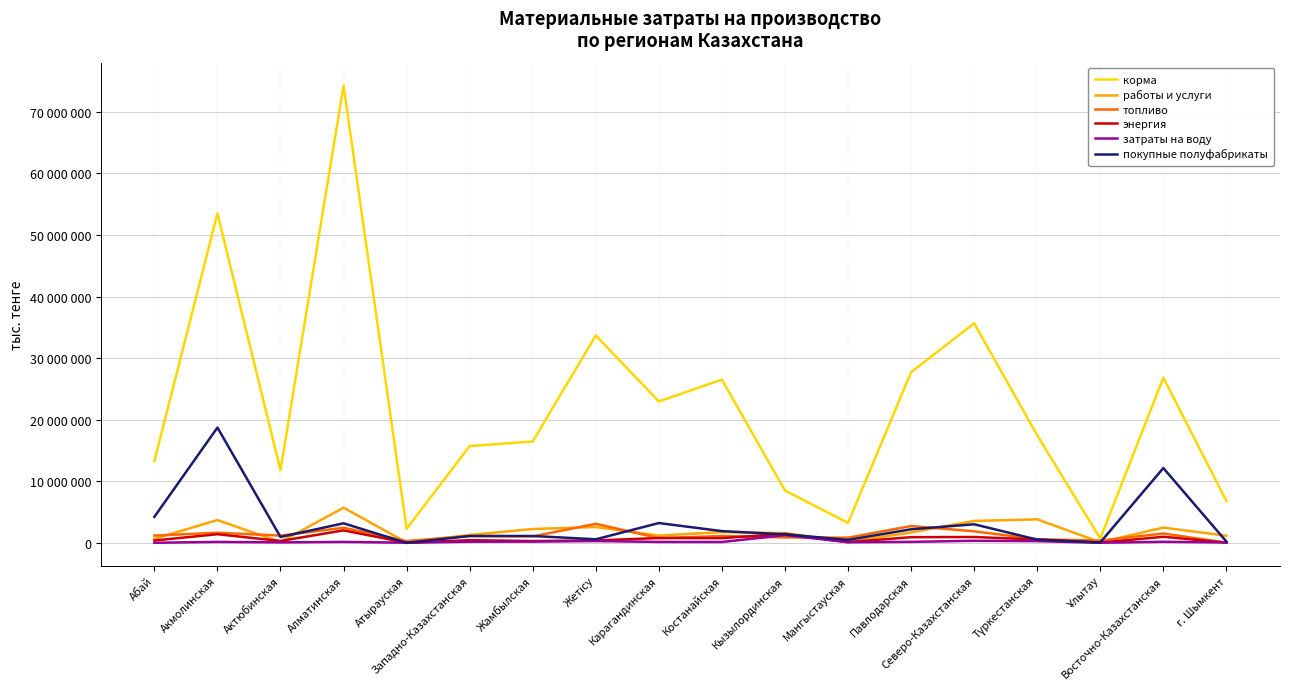

List the labels in order of корма value, smallest first.

Ұлытау, Атырауская, Мангыстауская, г. Шымкент, Кызылординская, Актюбинская, Абай, Западно-Казахстанская, Жамбылская, Түркестанская, Карагандинская, Костанайская, Восточно-Казахстанская, Павлодарская, Жетісу, Северо-Казахстанская, Акмолинская, Алматинская